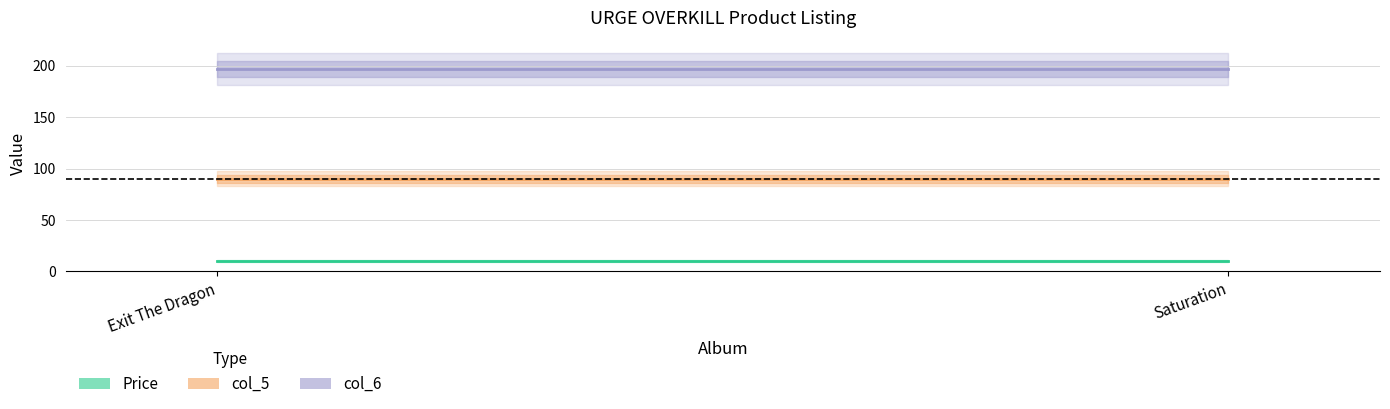

Reading left to right, transcribe all the data shown in this chart.

Price: 10.0	10.0
col_5: 90.0	90.0
col_6: 197.0	197.0